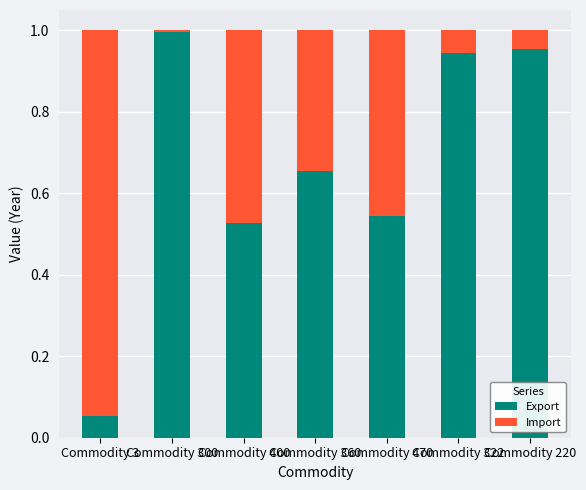

Is it true that Export equals 0.2 at Commodity 470?

False